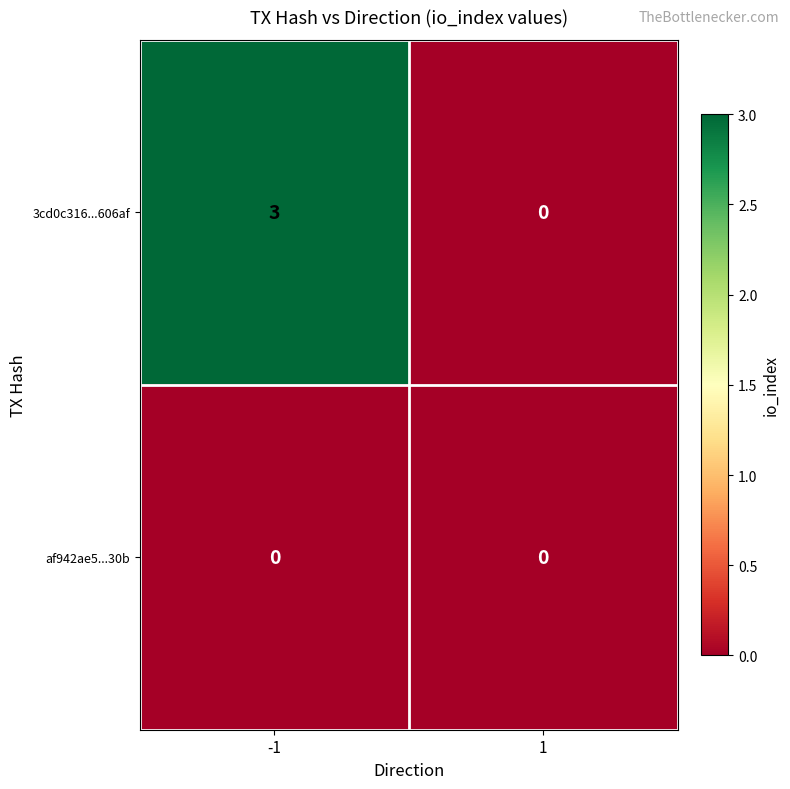

Is it true that 3cd0c316...606af equals 2 at -1?

False